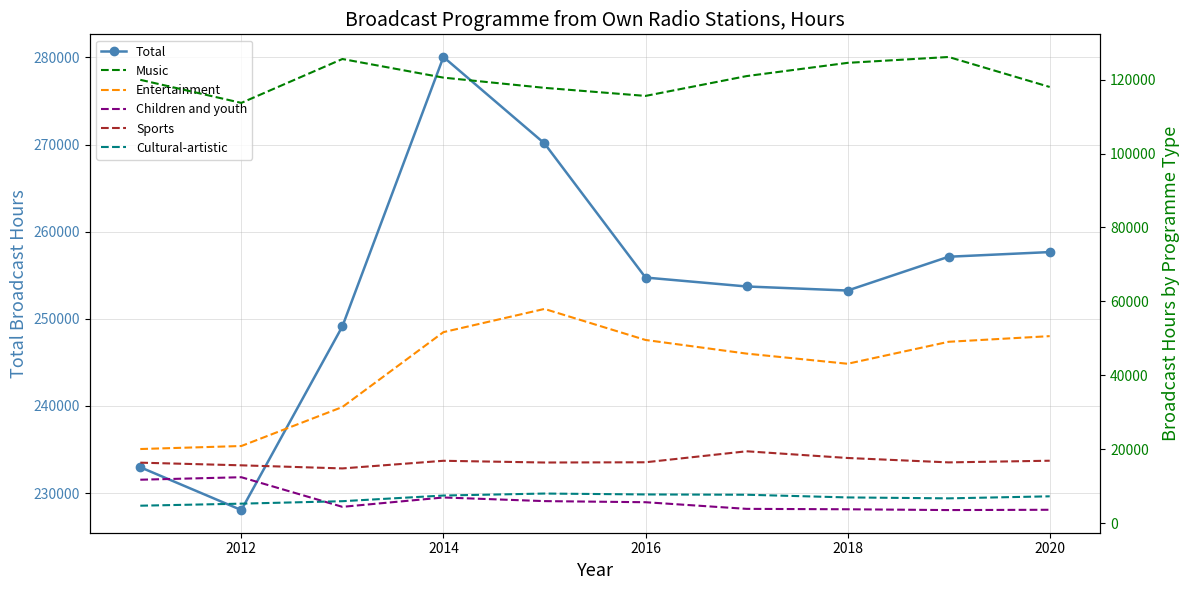

At which label does Total first exceed 254742?

2014